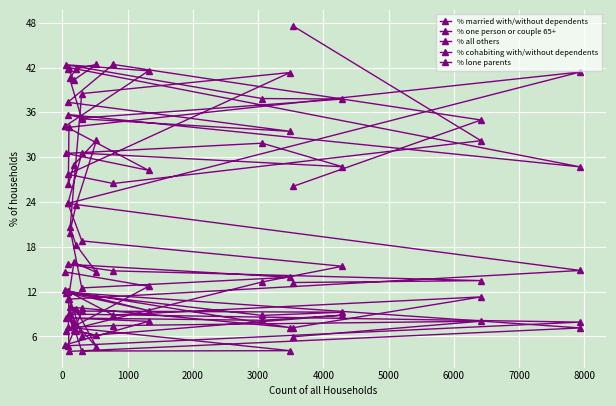

How many lines are shown in the chart?

5